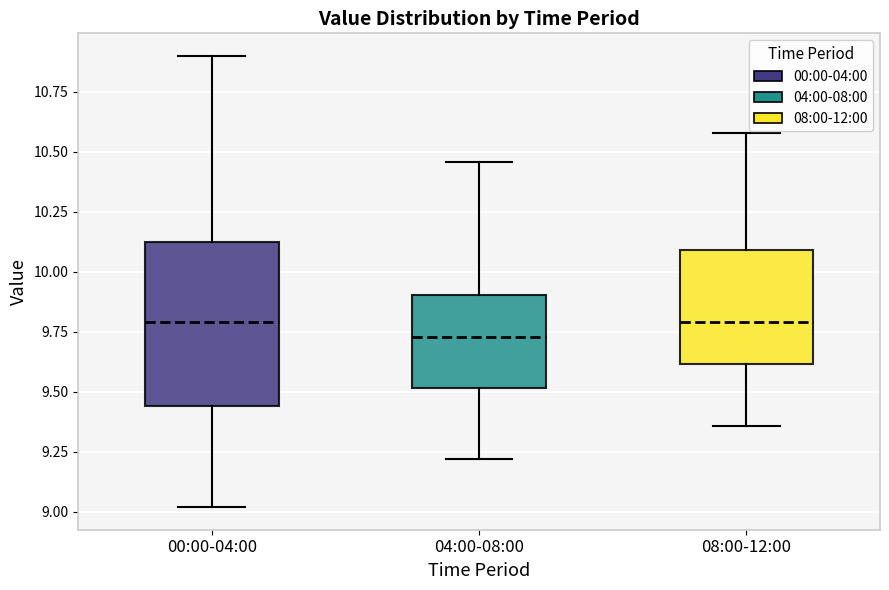

Reading left to right, transcribe this box plot: for each box, give where its median line is, the range the box spans, and where its two whiskers end, as read against the y-axis. The values are not printed on the chart, so give them approximately, as read against the axis.

00:00-04:00: median 9.80, box 9.45 to 10.15, whiskers 9.00 to 10.90
04:00-08:00: median 9.75, box 9.50 to 9.90, whiskers 9.20 to 10.45
08:00-12:00: median 9.80, box 9.60 to 10.10, whiskers 9.35 to 10.60